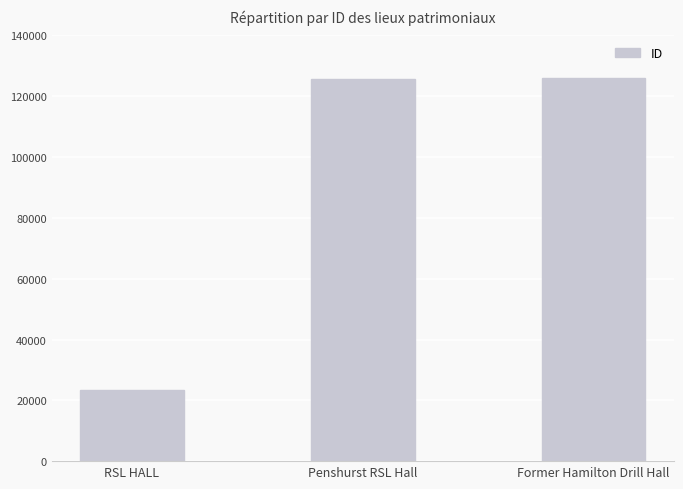

What is the average value?

91644